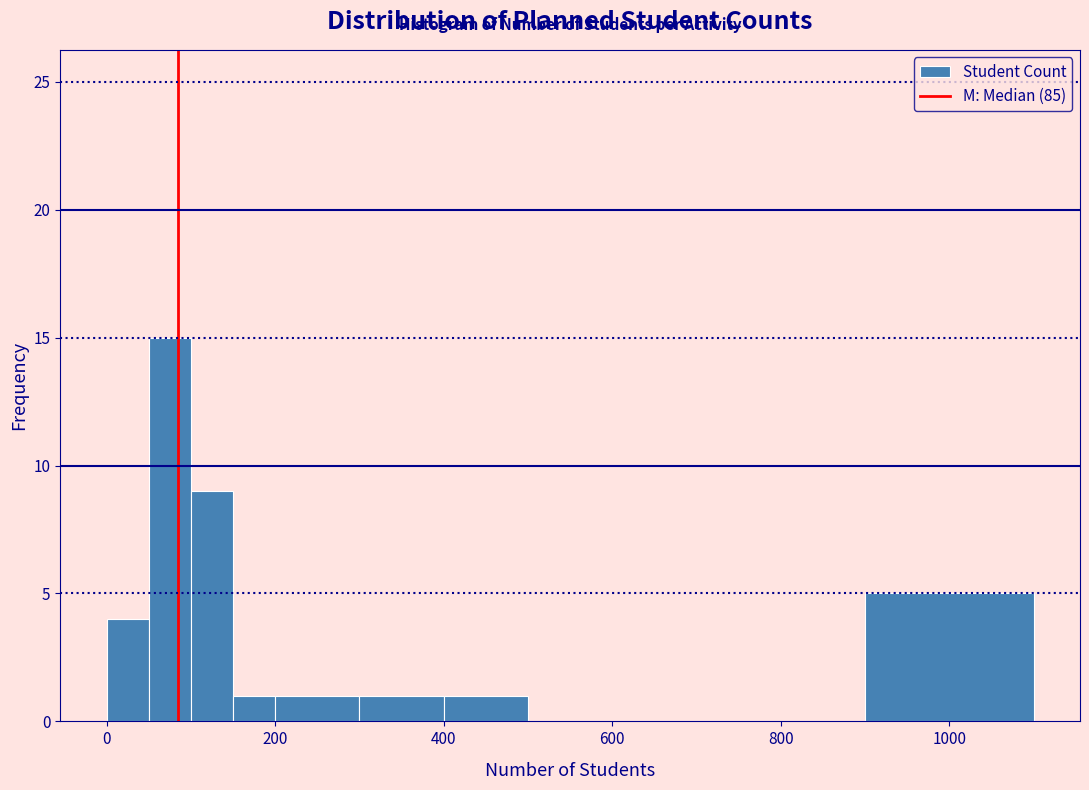

Read against the x-axis, roughly where is the centre of the tallest bar?

80